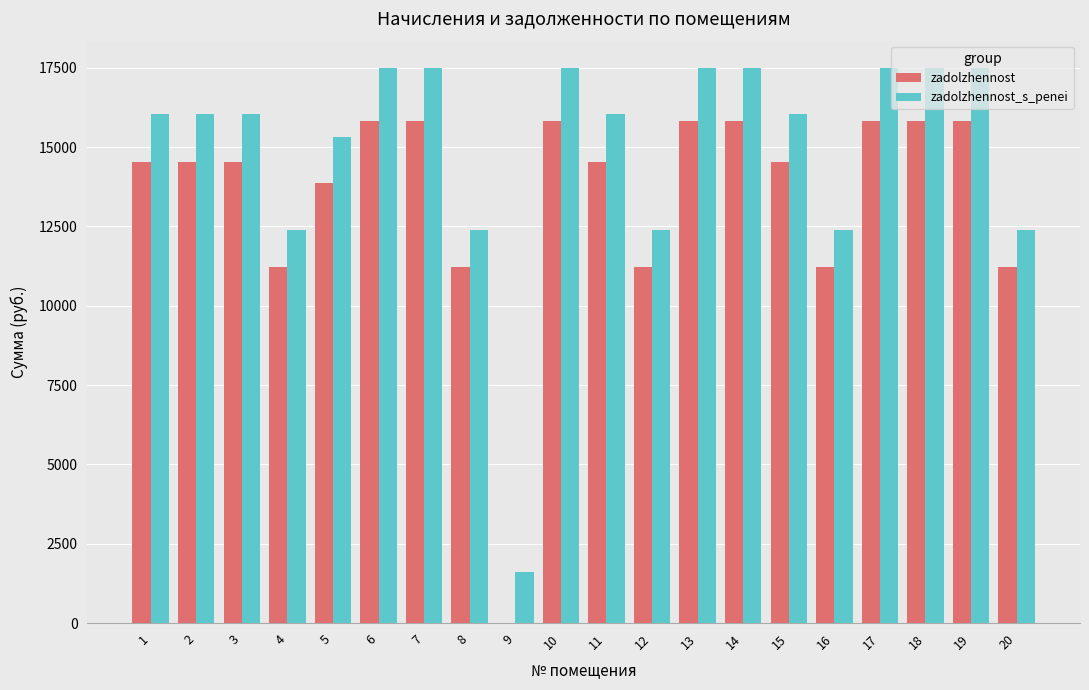

Reading left to right, transcribe all the data shown in this chart.

zadolzhennost: 14520.4	14520.4	14520.4	11207.0	13870.7	15819.7	15819.7	11207.0	0.0	15819.7	14520.4	11207.0	15819.7	15819.7	14520.4	11207.0	15819.7	15819.7	15819.7	11207.0
zadolzhennost_s_penei: 16041.1	16041.1	16041.1	12380.8	15323.3	17476.5	17476.5	12380.8	1594.7	17476.5	16041.1	12380.8	17476.5	17476.5	16041.1	12380.8	17476.5	17476.5	17476.5	12380.8